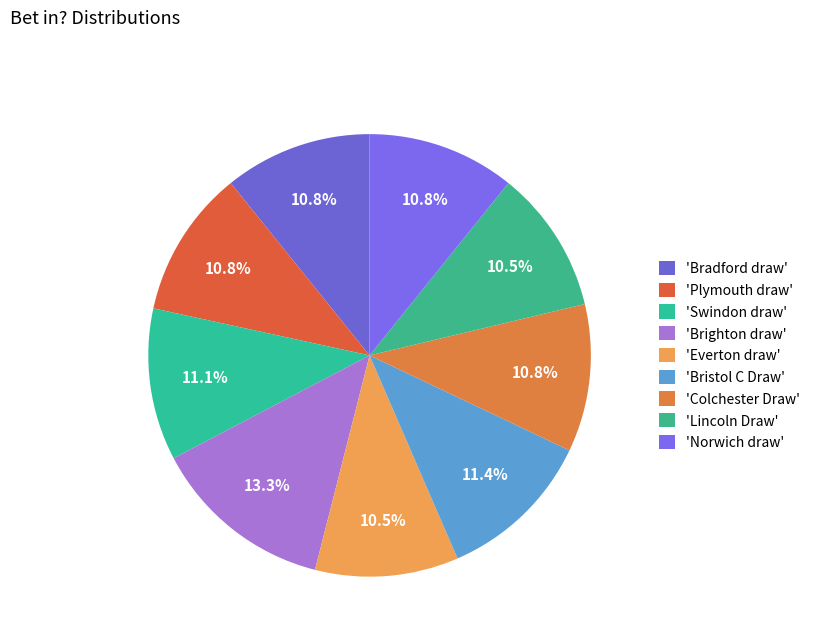

Count the number of slices in the pie.

9